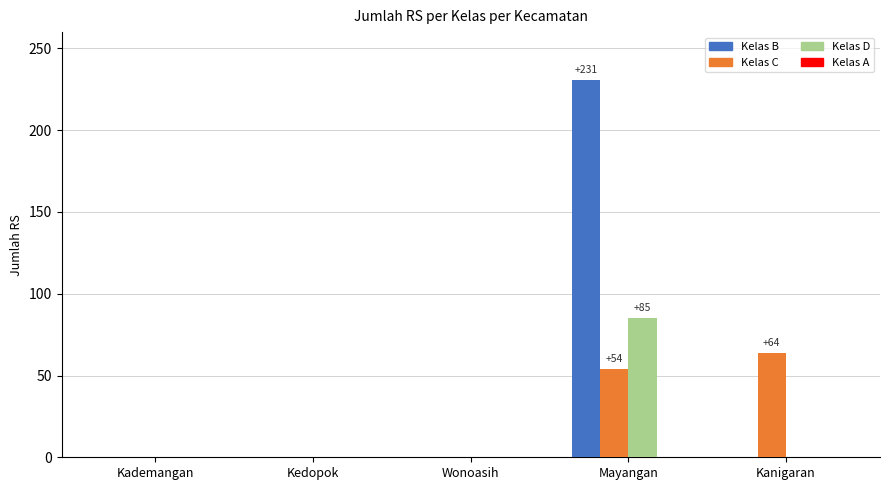

What is the maximum value shown in the chart?

231